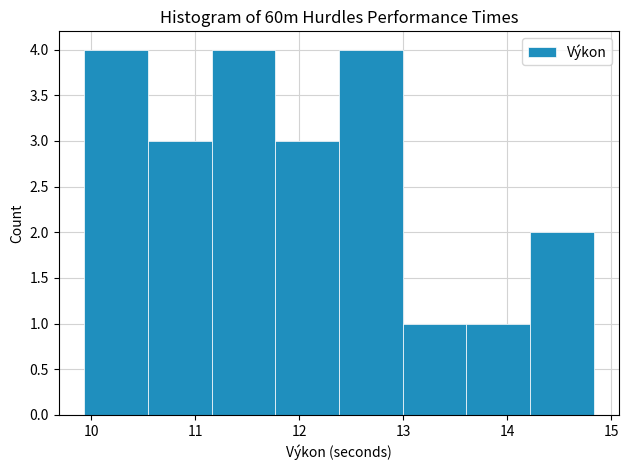

Reading left to right, transcribe this chart: for each bar, give the range it covers on the x-axis and its height. Neither the bar edges nor the heights are printed on the chart, so give them approximately, as read against the axes.

9.9 to 10.5: 4
10.5 to 11.2: 3
11.2 to 11.8: 4
11.8 to 12.4: 3
12.4 to 13.0: 4
13.0 to 13.6: 1
13.6 to 14.2: 1
14.2 to 14.8: 2